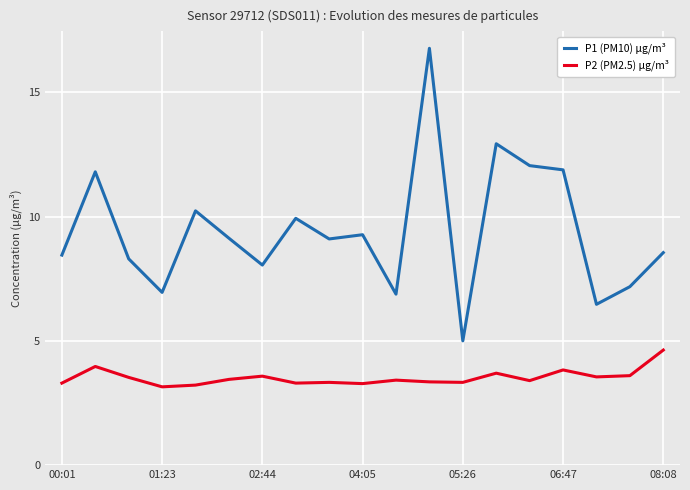

What is the sum of all P1 (PM10) μg/m³ values?

178.9